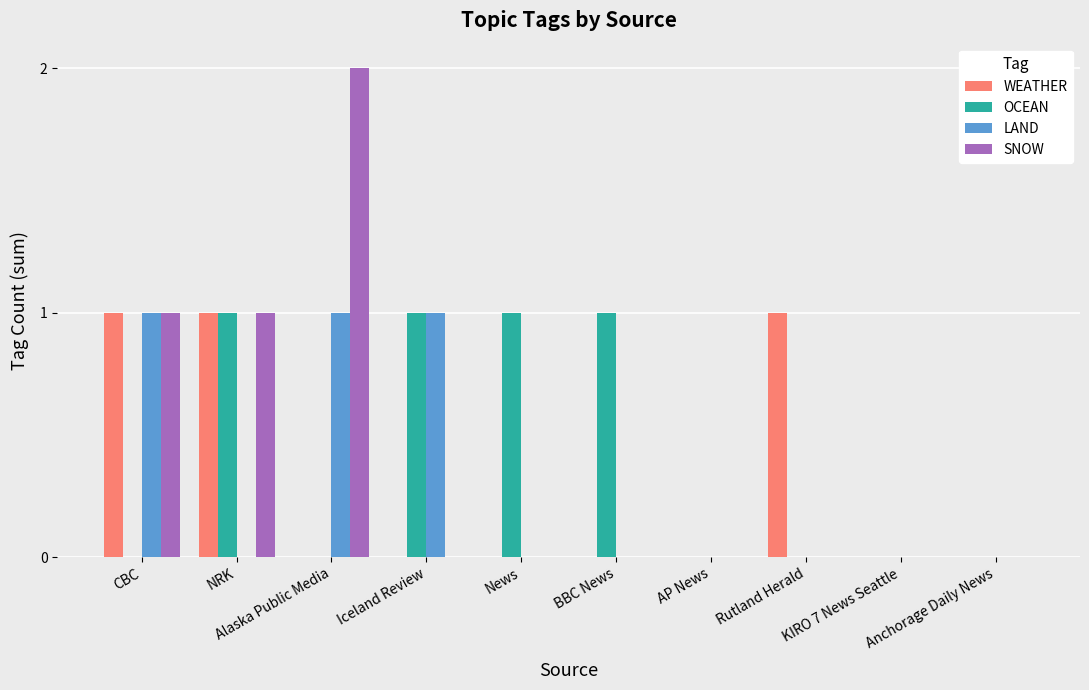

Reading left to right, transcribe all the data shown in this chart.

WEATHER: 1	1	0	0	0	0	0	1	0	0
OCEAN: 0	1	0	1	1	1	0	0	0	0
LAND: 1	0	1	1	0	0	0	0	0	0
SNOW: 1	1	2	0	0	0	0	0	0	0